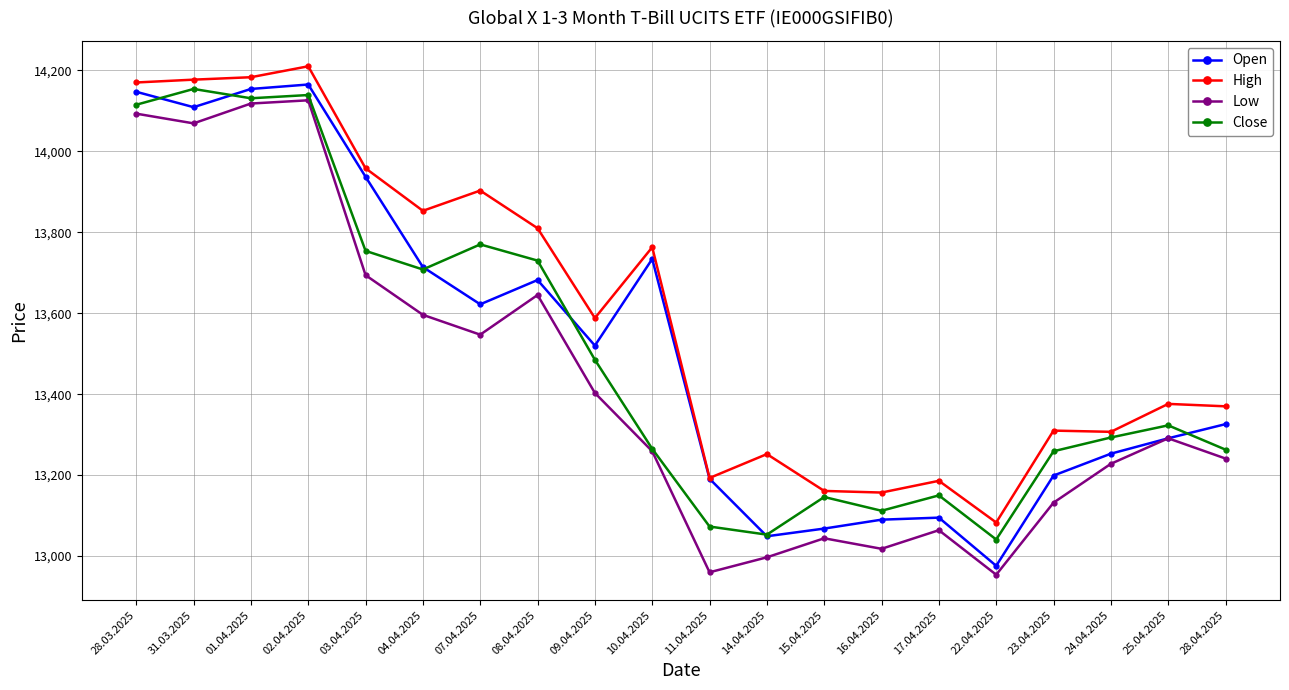

What is the difference between the second highest and minimum values in the Open series?

1178